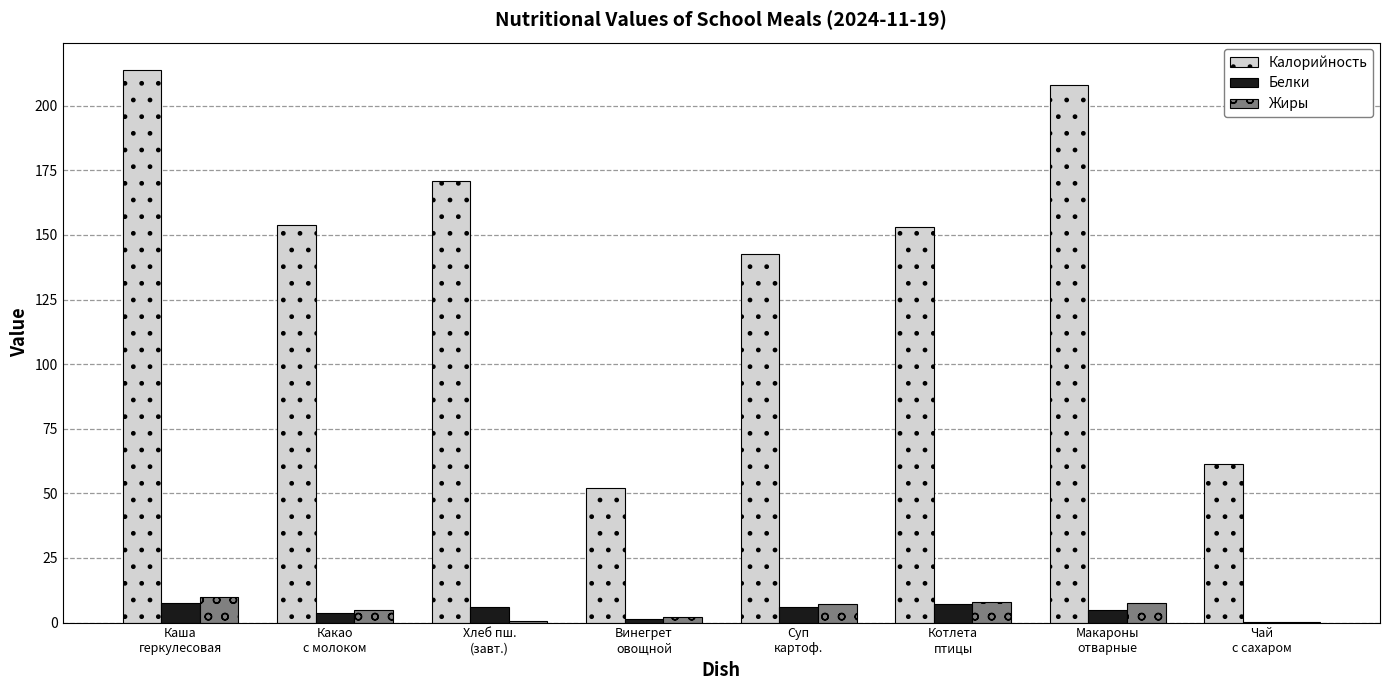

What is the highest value of the Калорийность series?

213.8